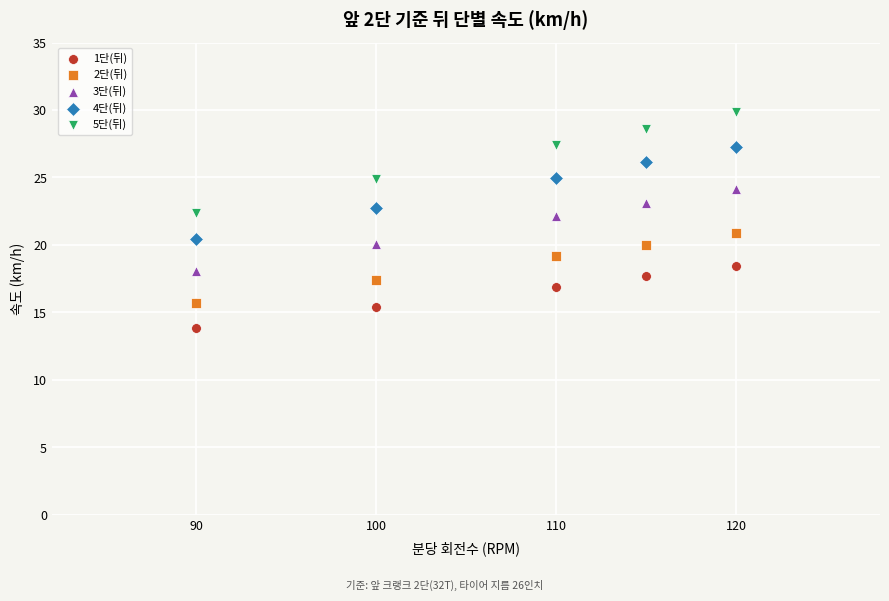

Which series contains the highest Y value?

5단(뒤)